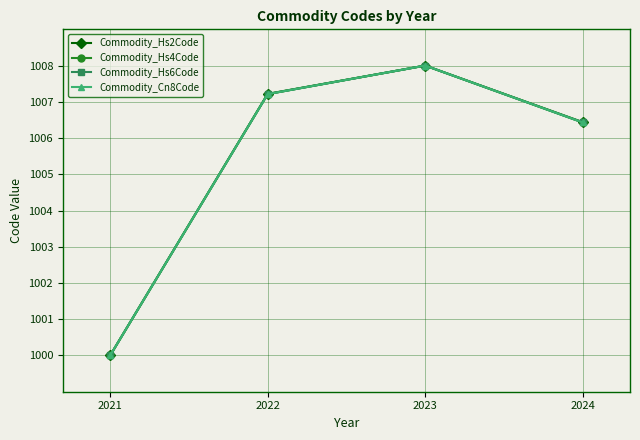

How many lines are shown in the chart?

4